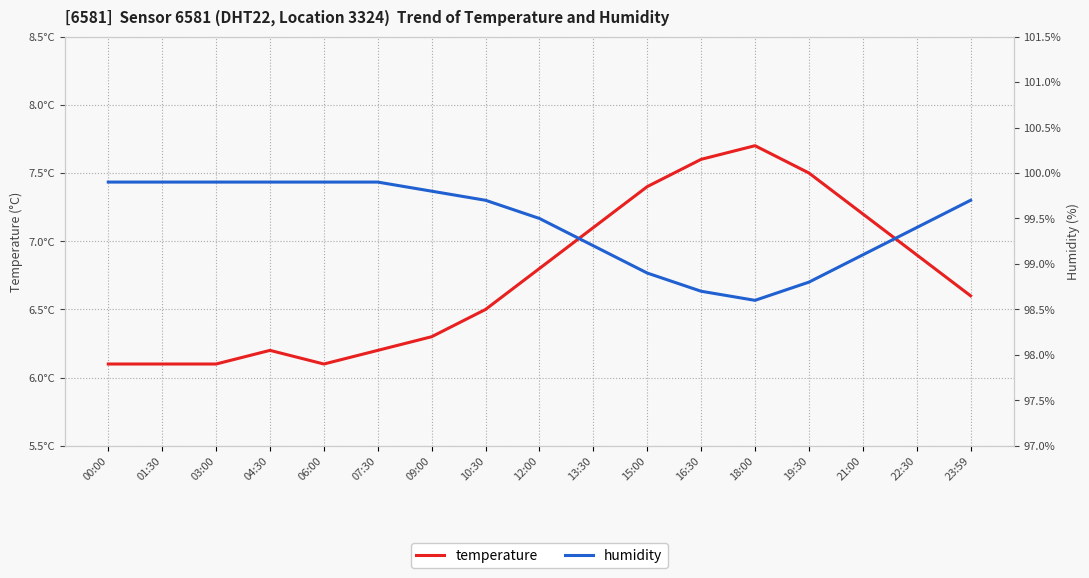

What are all the series names shown in the legend?

temperature, humidity